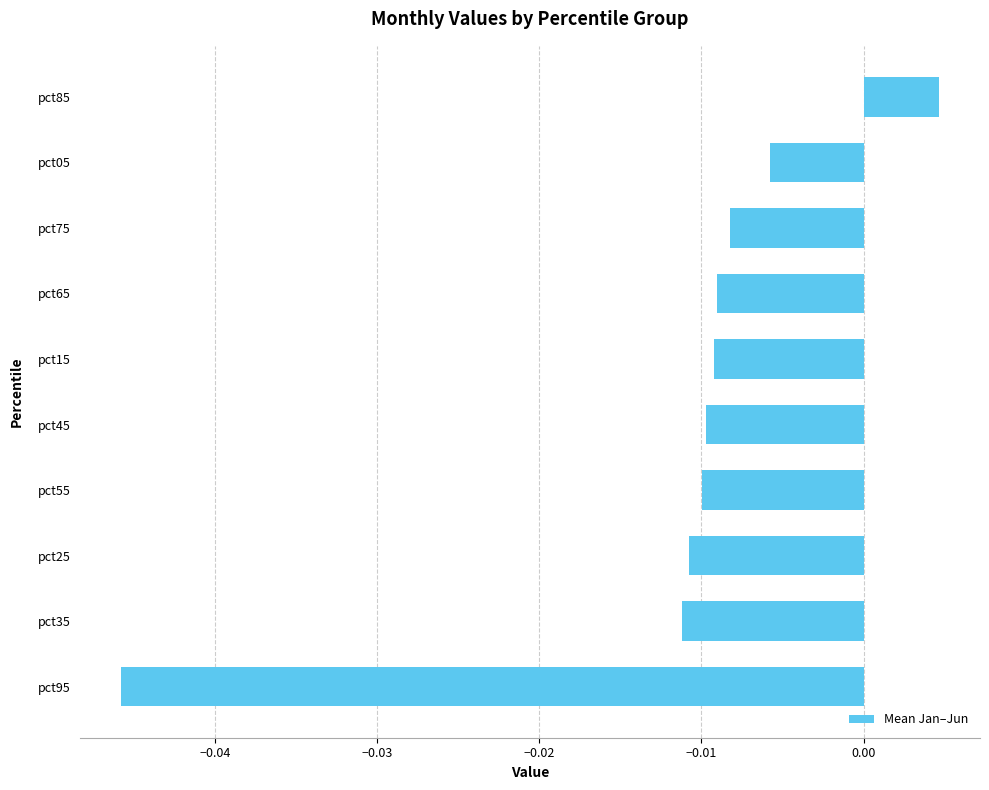

Which category has the lowest value across all series?

pct95